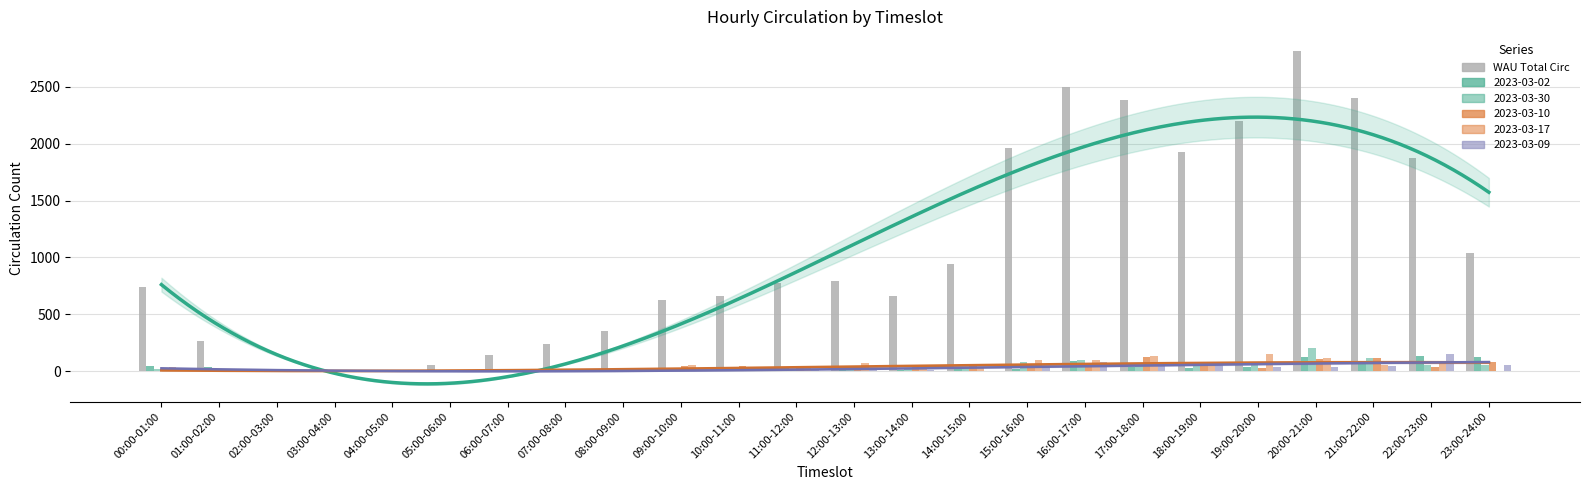

What is the average value?

1056